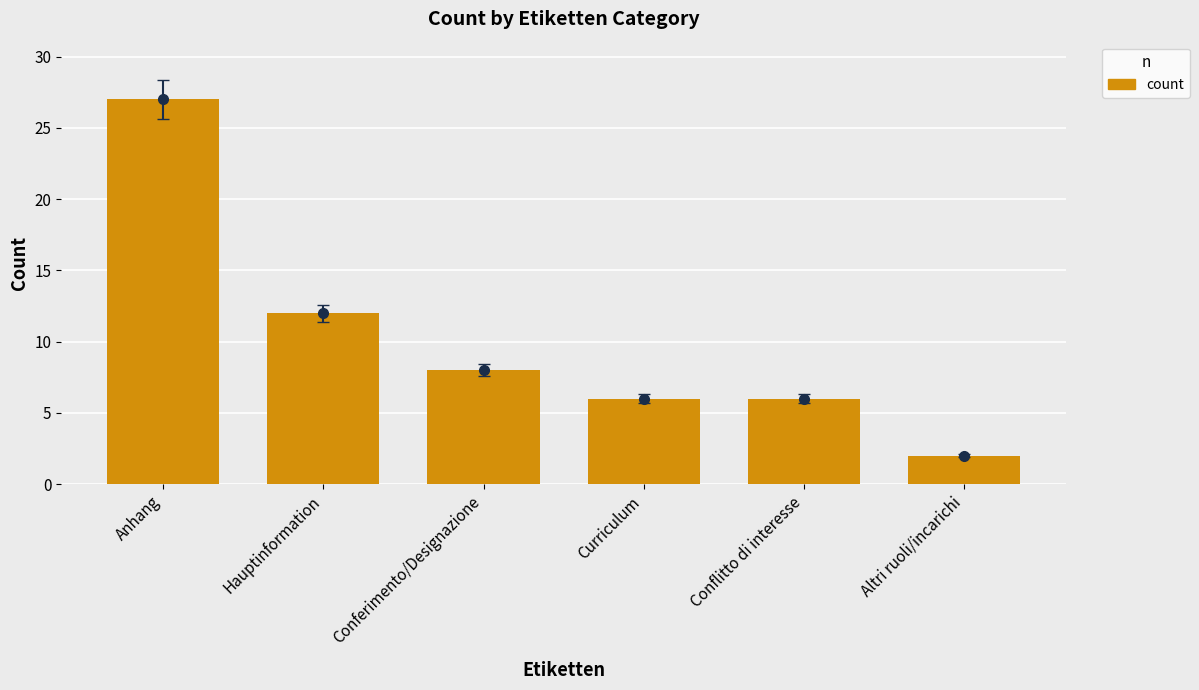

Are the bars grouped side by side (vs. stacked)?

No